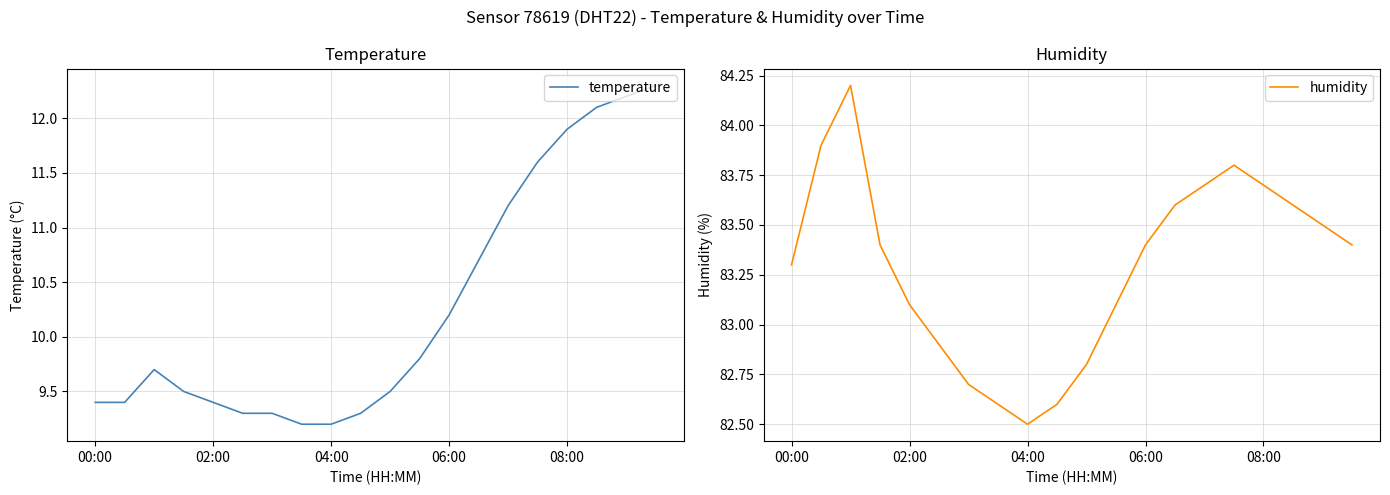

The value of temperature at 19 is 12.3. True or false?

True